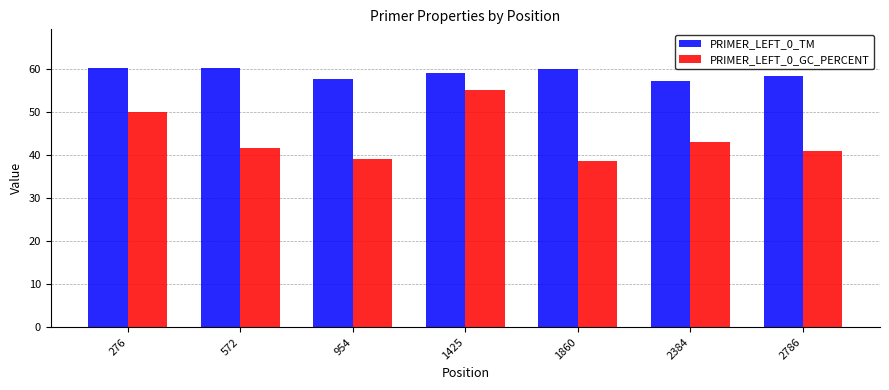

What is the highest value of the PRIMER_LEFT_0_GC_PERCENT series?

55.0